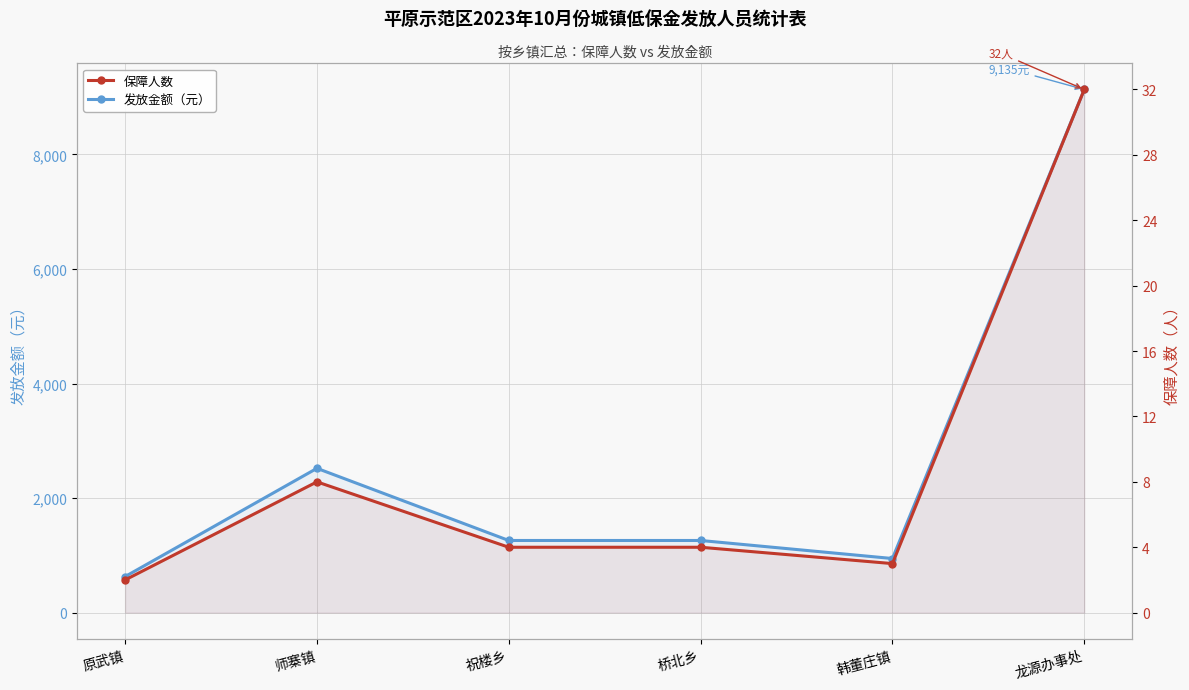

How many interior local valleys does the 保障人数 series have?

1